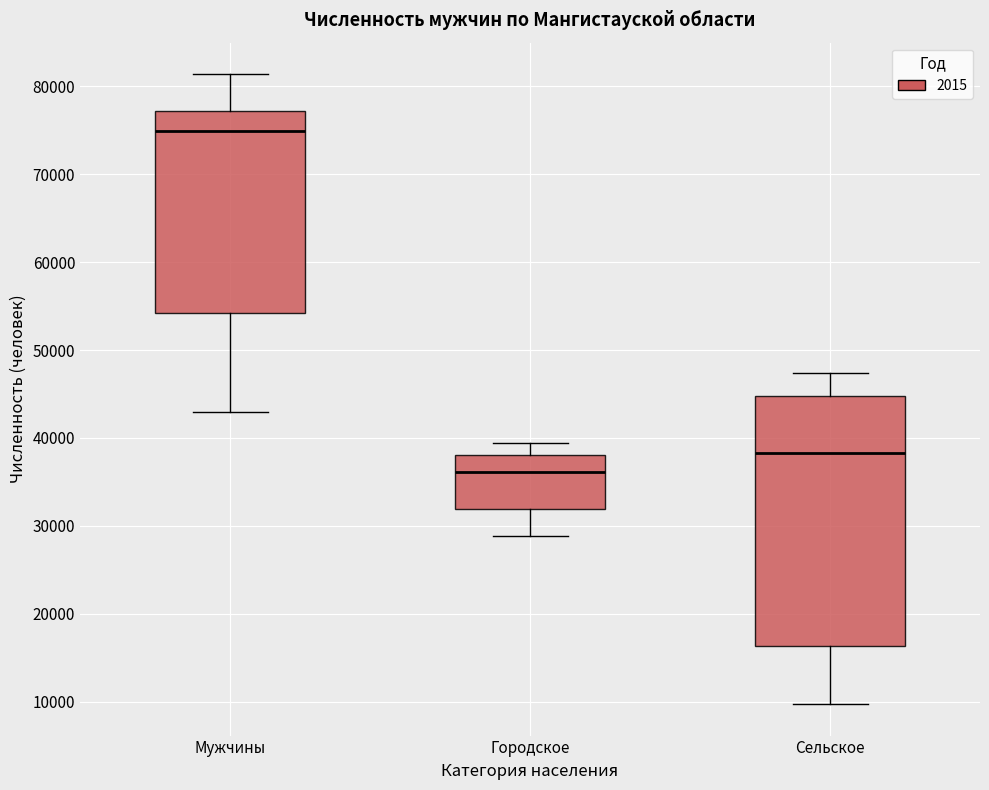

Reading left to right, read every box against the y-axis: the position of its median line, the range the box covers, and the ends of its whiskers. The values are not printed on the chart, so give them approximately, as read against the axis.

Мужчины: median 75000, box 54000 to 77000, whiskers 43000 to 81000
Городское: median 36000, box 32000 to 38000, whiskers 29000 to 39000
Сельское: median 38000, box 16000 to 45000, whiskers 10000 to 47000